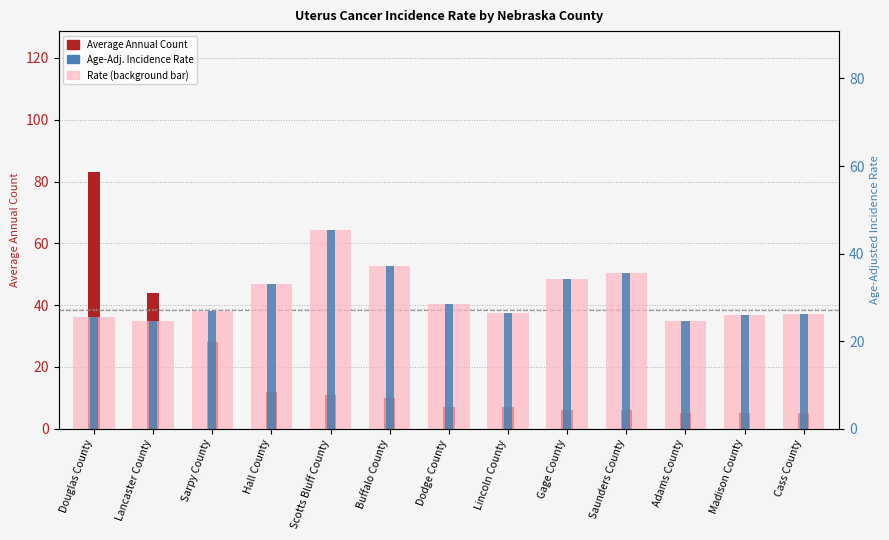

What is the smallest value displayed?

5.0